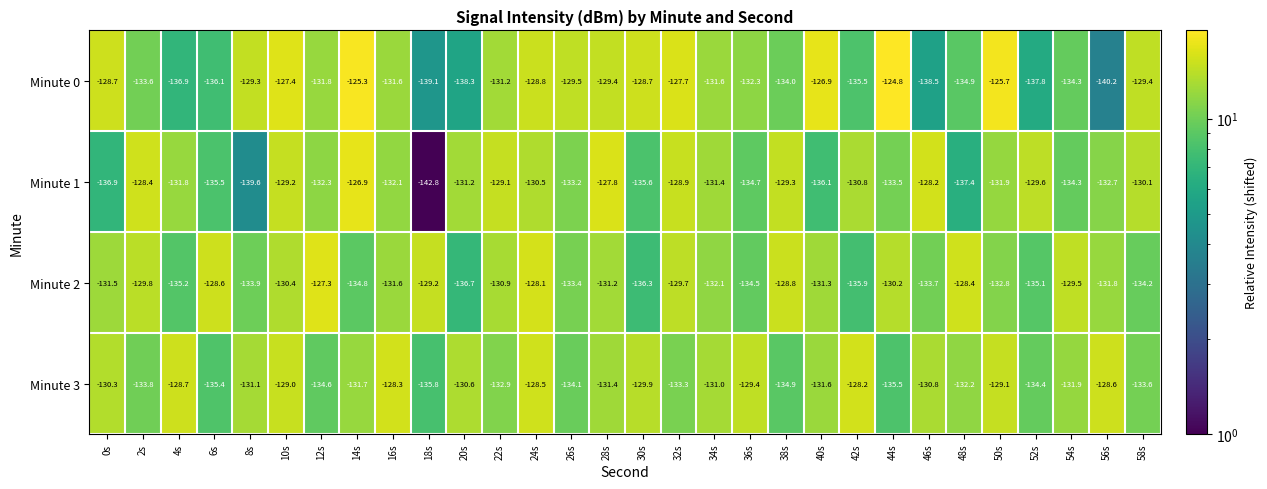

Which series has the largest range (max minus min)?

Minute 1